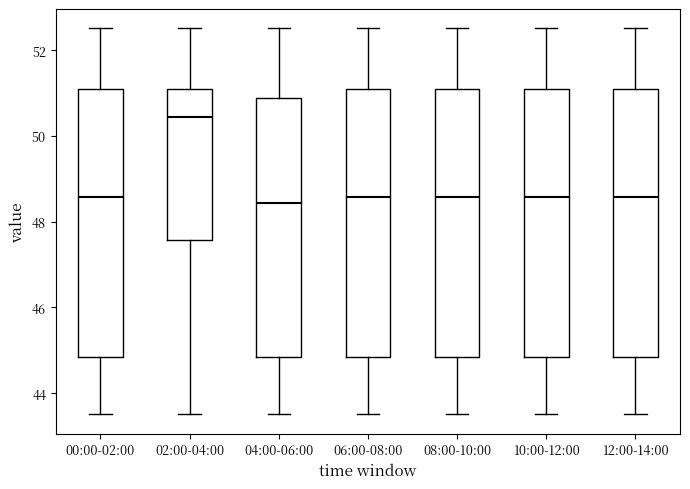

Where does the lower whisker of the box for 10:00-12:00 end on the y-axis? The values are not printed on the chart, so give them approximately, as read against the axis.

43.6